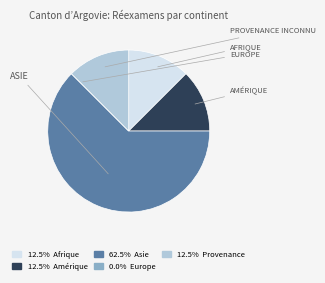

Is there any slice that represents more than half of the pie?

Yes